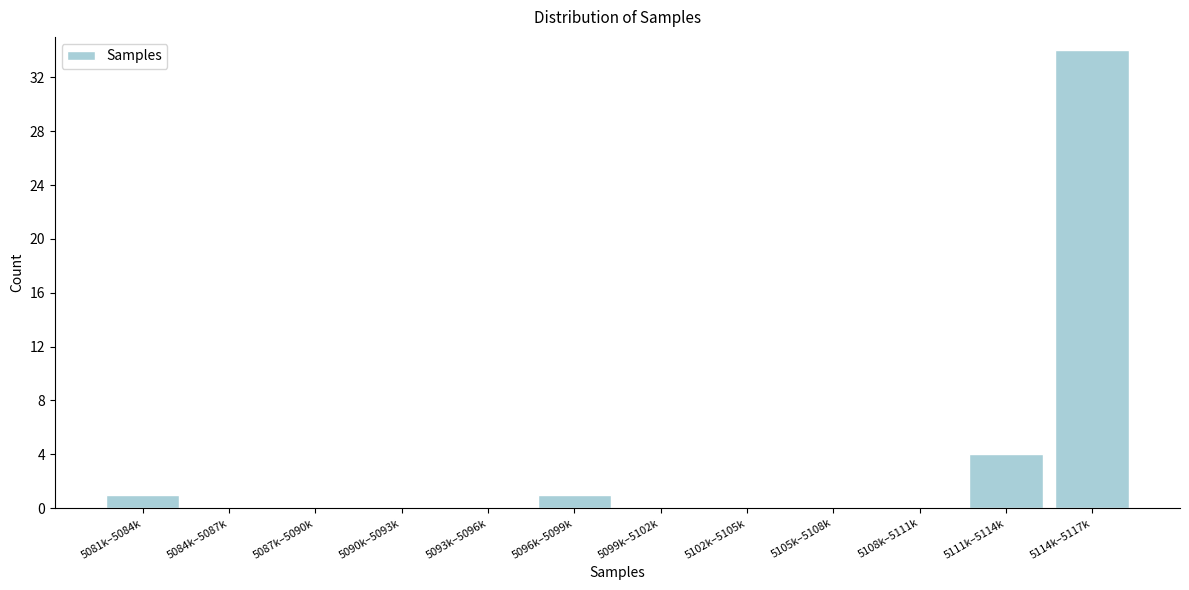

Reading right to left, transcribe all the data shown in this chart.

5114k–5117k=34	5111k–5114k=4	5108k–5111k=0	5105k–5108k=0	5102k–5105k=0	5099k–5102k=0	5096k–5099k=1	5093k–5096k=0	5090k–5093k=0	5087k–5090k=0	5084k–5087k=0	5081k–5084k=1